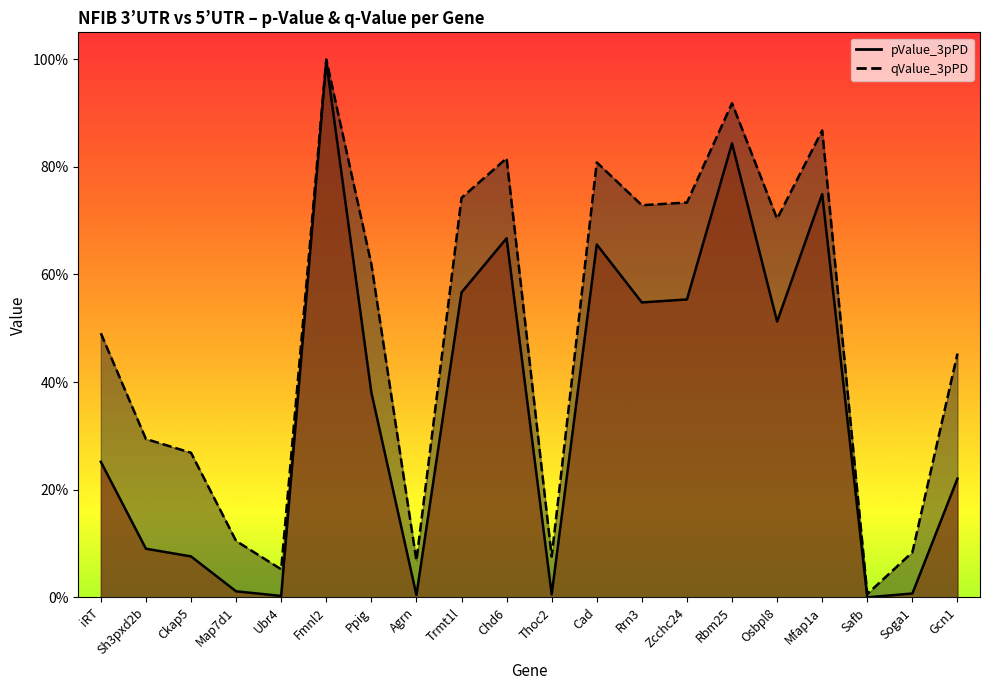

Where is the first local maximum for pValue_3pPD?

Fmnl2